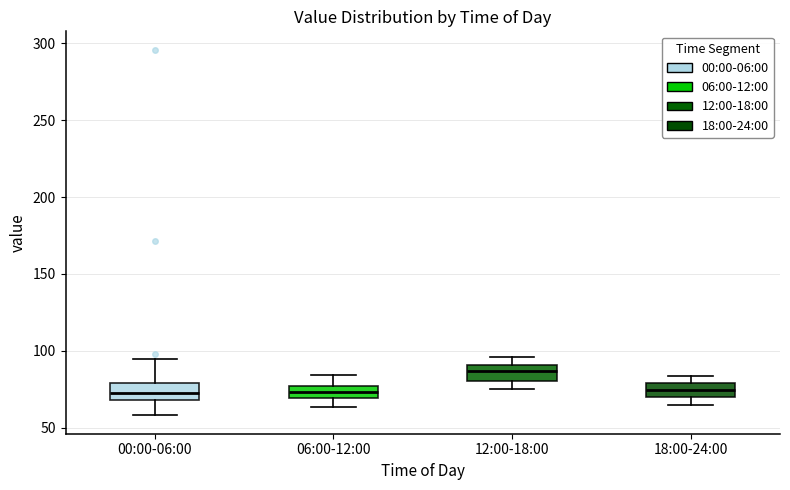

Reading left to right, read every box against the y-axis: the position of its median line, the range the box covers, and the ends of its whiskers. The values are not printed on the chart, so give them approximately, as read against the axis.

00:00-06:00: median 75, box 70 to 80, whiskers 60 to 95
06:00-12:00: median 75 (inside the box), box 70 to 75, whiskers 65 to 85
12:00-18:00: median 85, box 80 to 90, whiskers 75 to 95
18:00-24:00: median 75, box 70 to 80, whiskers 65 to 85